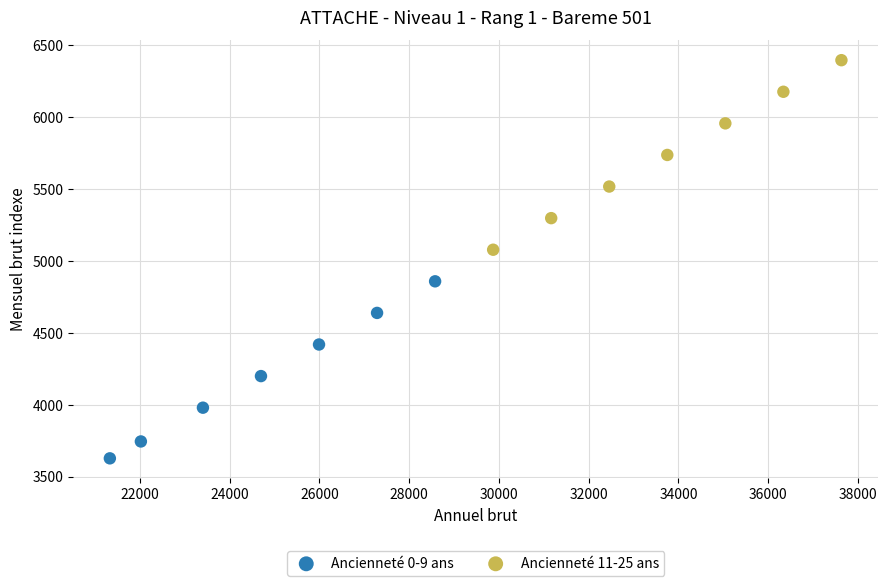

Which series contains the lowest Y value?

Ancienneté 0-9 ans